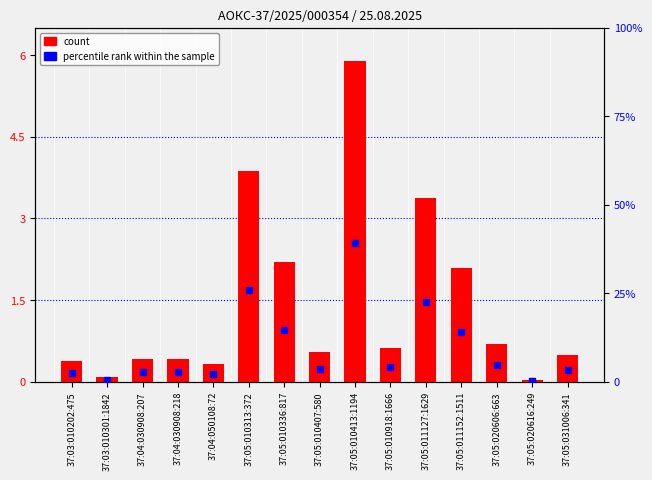

What are all the series names shown in the legend?

count, percentile rank within the sample